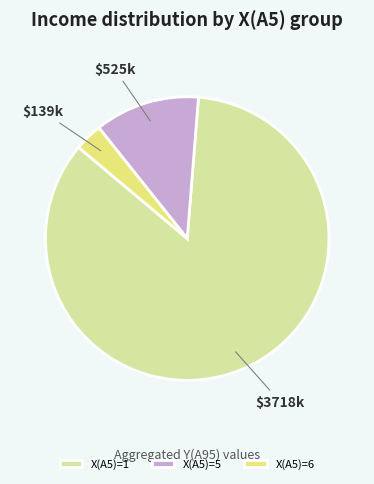

Do X(A5)=5 and X(A5)=1 together represent more than half of the pie?

Yes